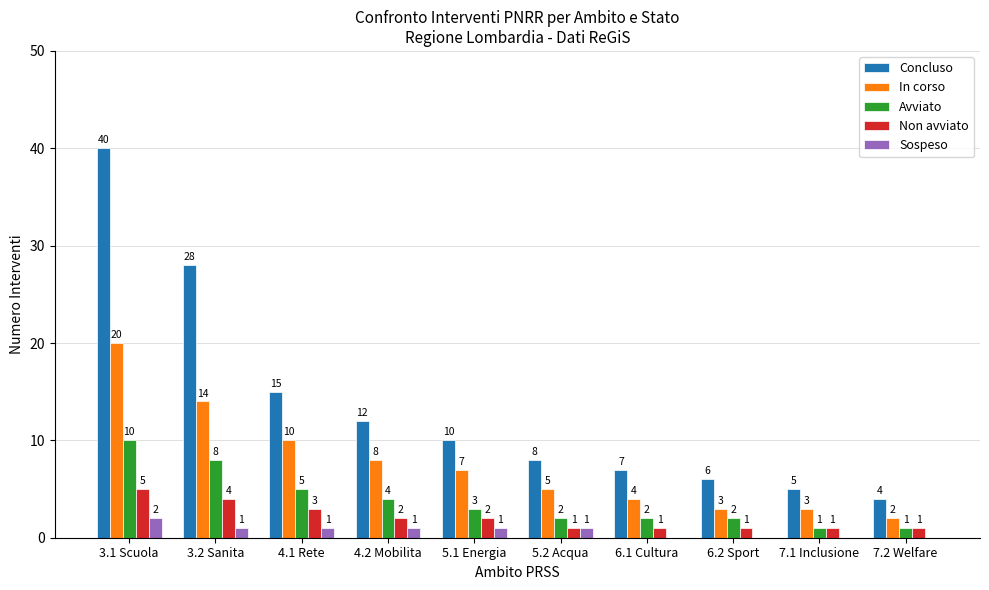

Which category has the highest value across all series?

3.1 Scuola